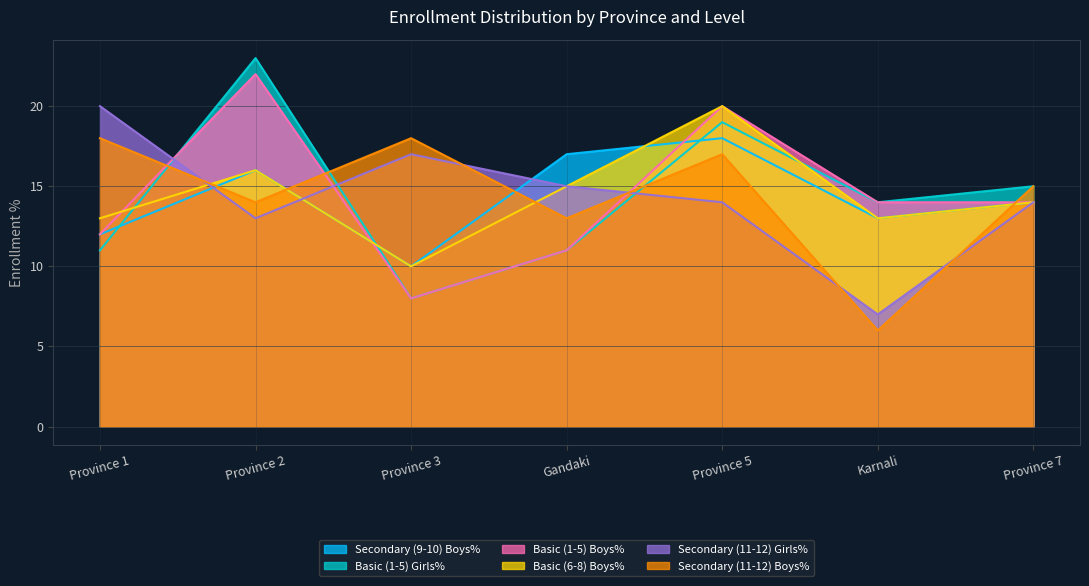

How many distinct data groups are displayed?

6